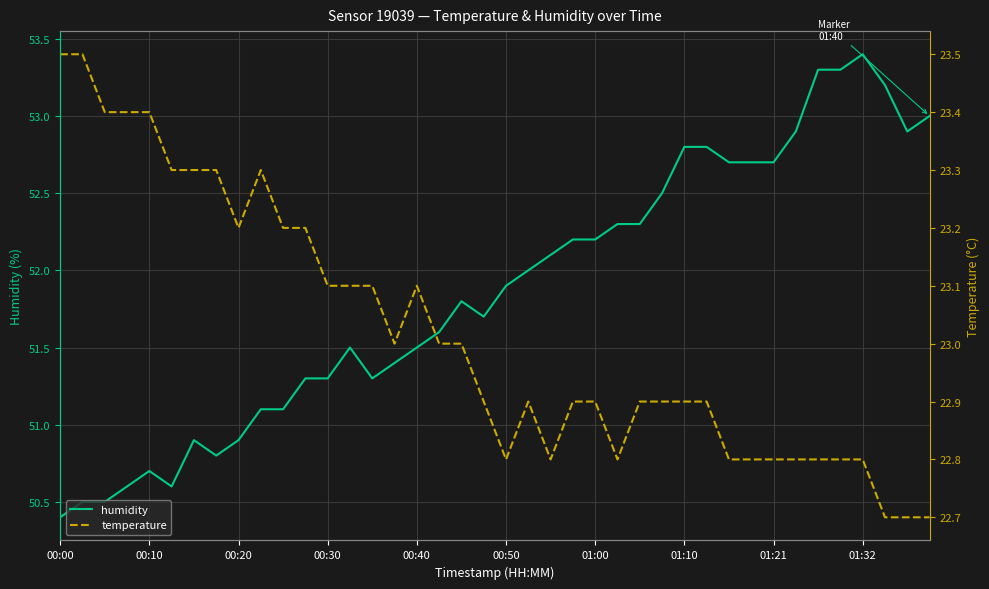

What is the minimum value for humidity?

50.4